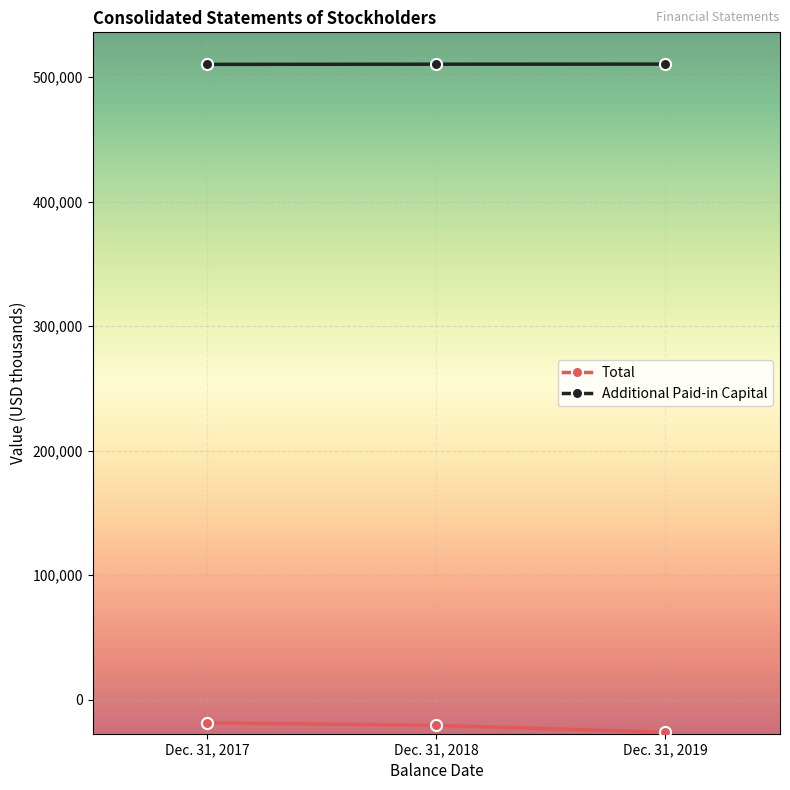

The value of Additional Paid-in Capital at Dec. 31, 2018 is 701518. True or false?

False